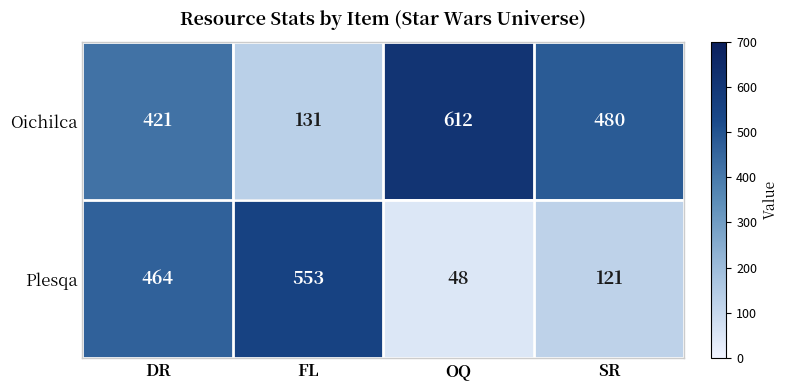

What is the maximum value for Plesqa?

553